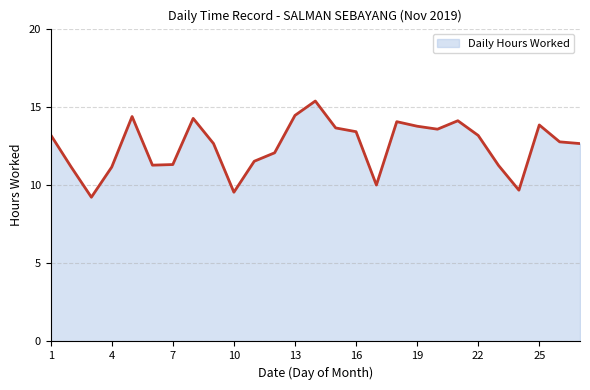

What is the greatest value displayed?

15.4